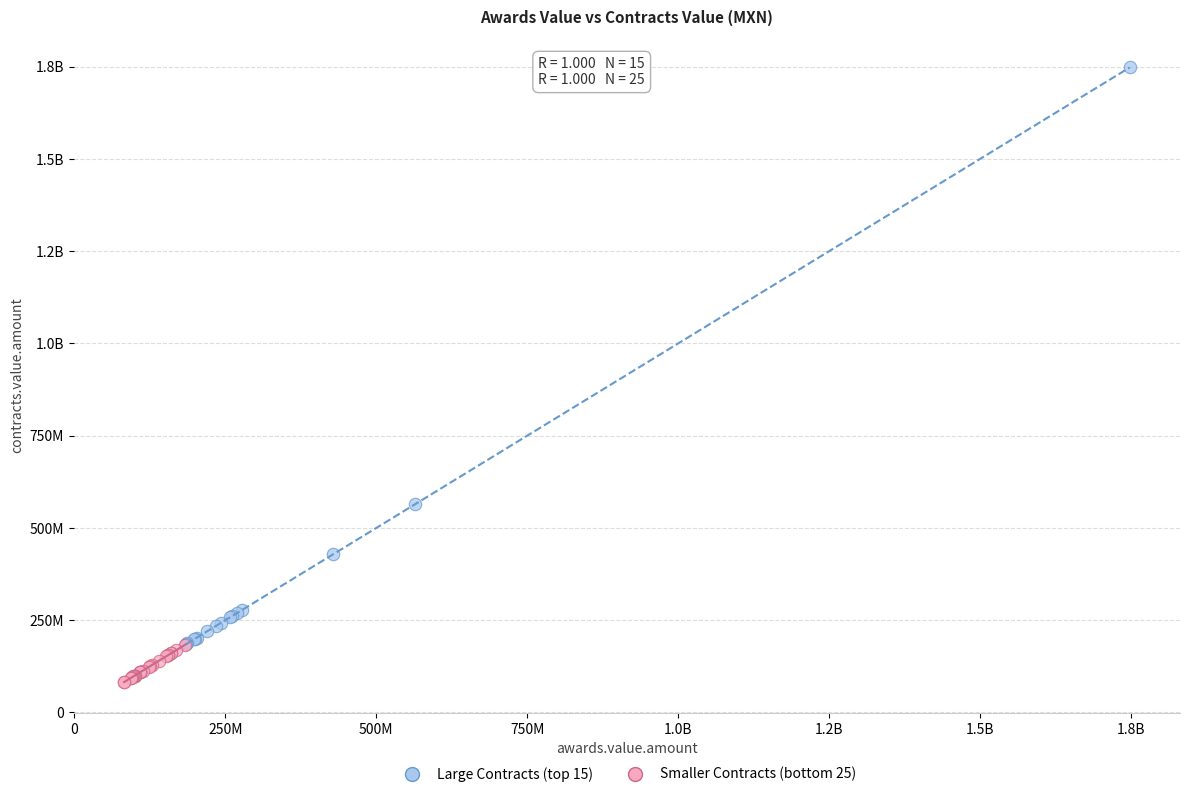

What are all the series names shown in the legend?

Large Contracts (top 15), Smaller Contracts (bottom 25)